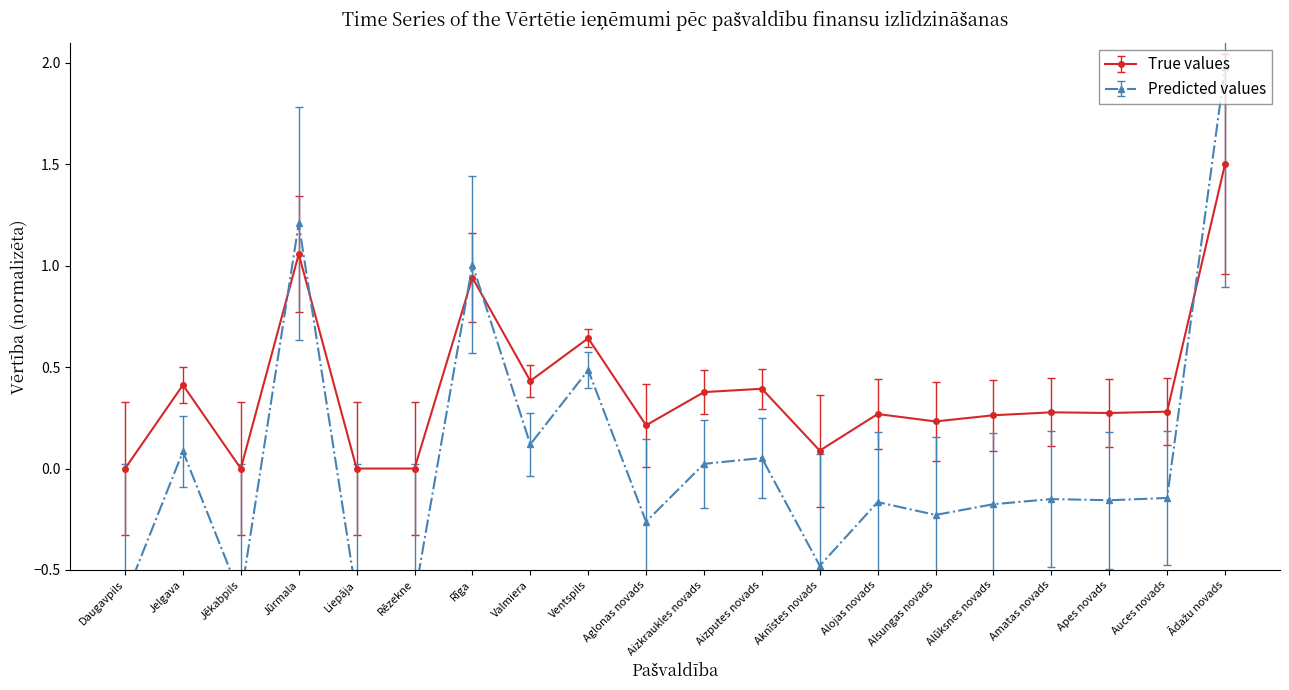

Where is the first local maximum for True values?

Jelgava